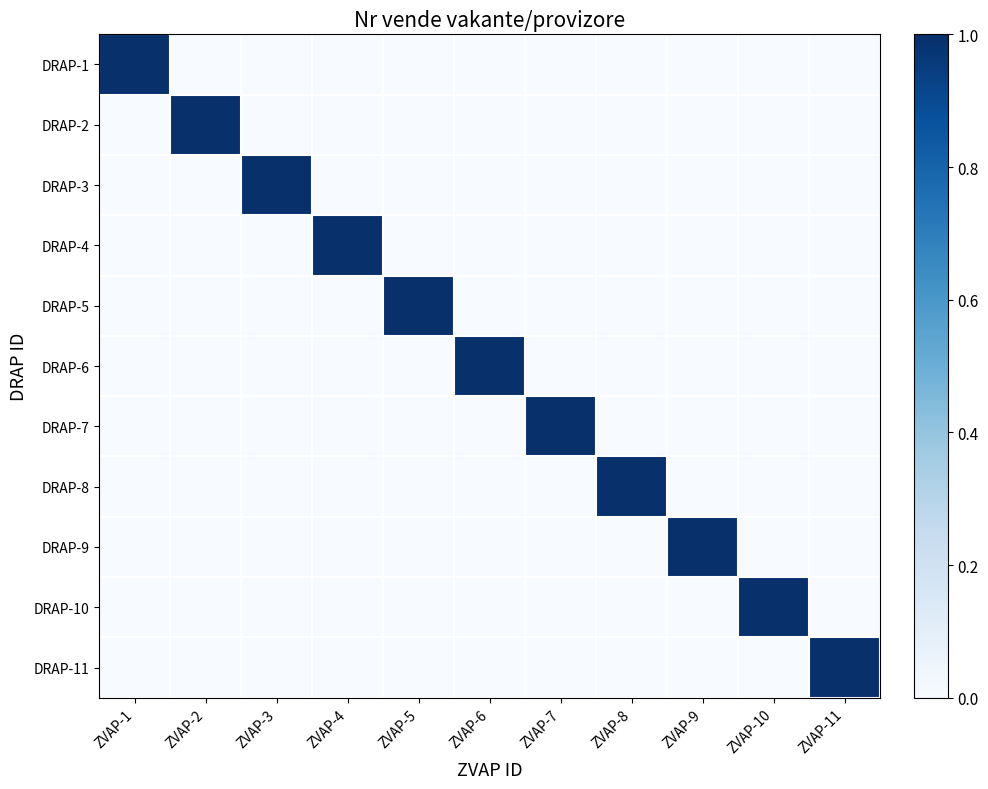

What is the total value across all series at ZVAP-5?

1